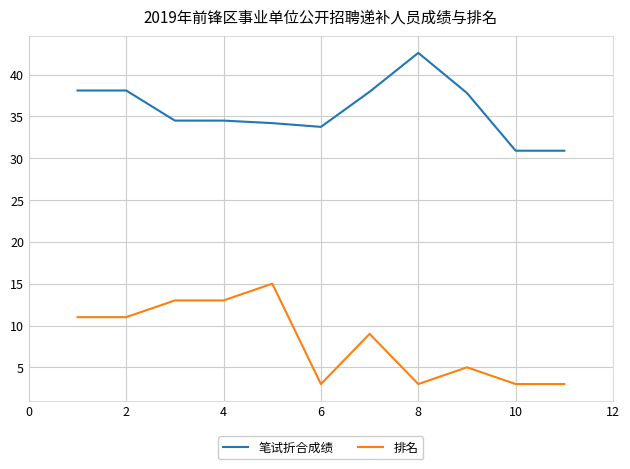

What is the greatest value displayed?

42.6